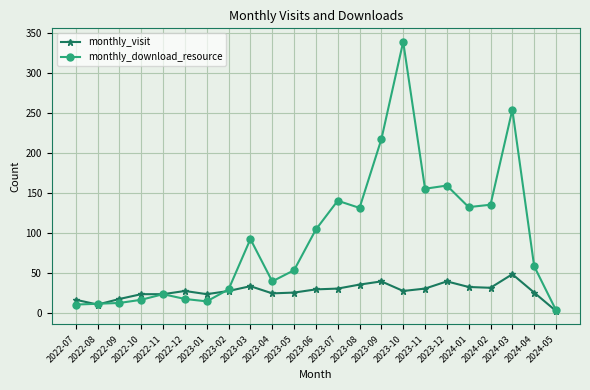

Is the value of monthly_download_resource at 2022-08 greater than the value of monthly_visit at 2024-05?

Yes